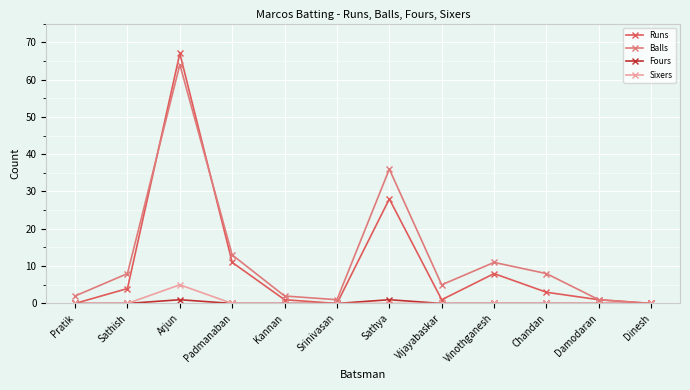

The Sixers series shows -3 at Srinivasan. True or false?

False